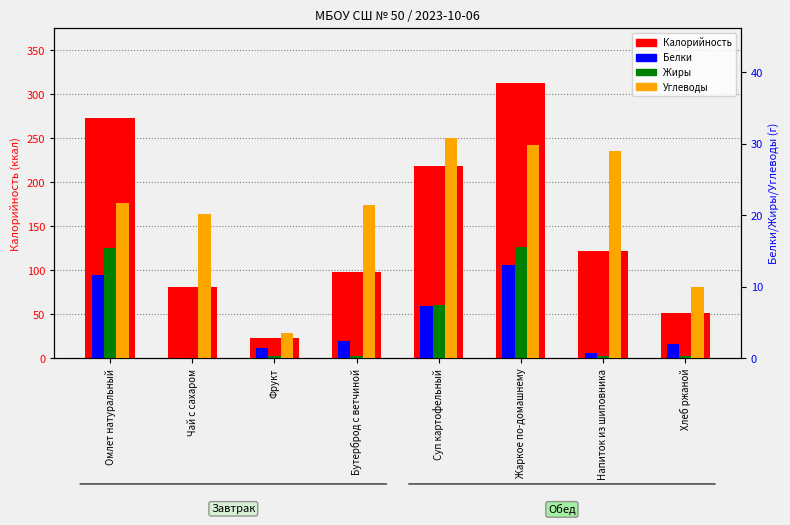

Which has a higher value, Чай с сахаром or Суп картофельный?

Суп картофельный